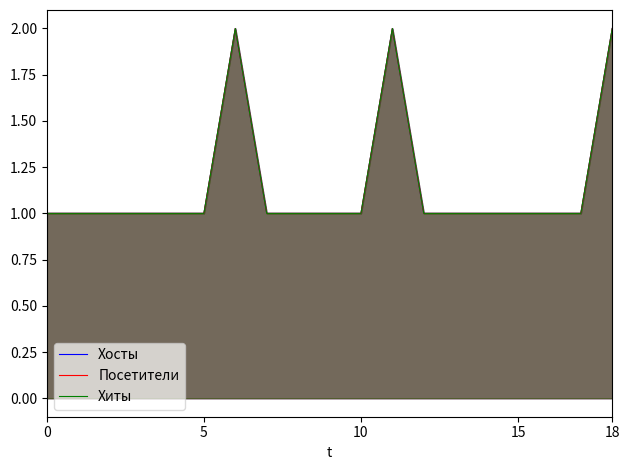

Count the Хосты values in the range 1 to 2.

19